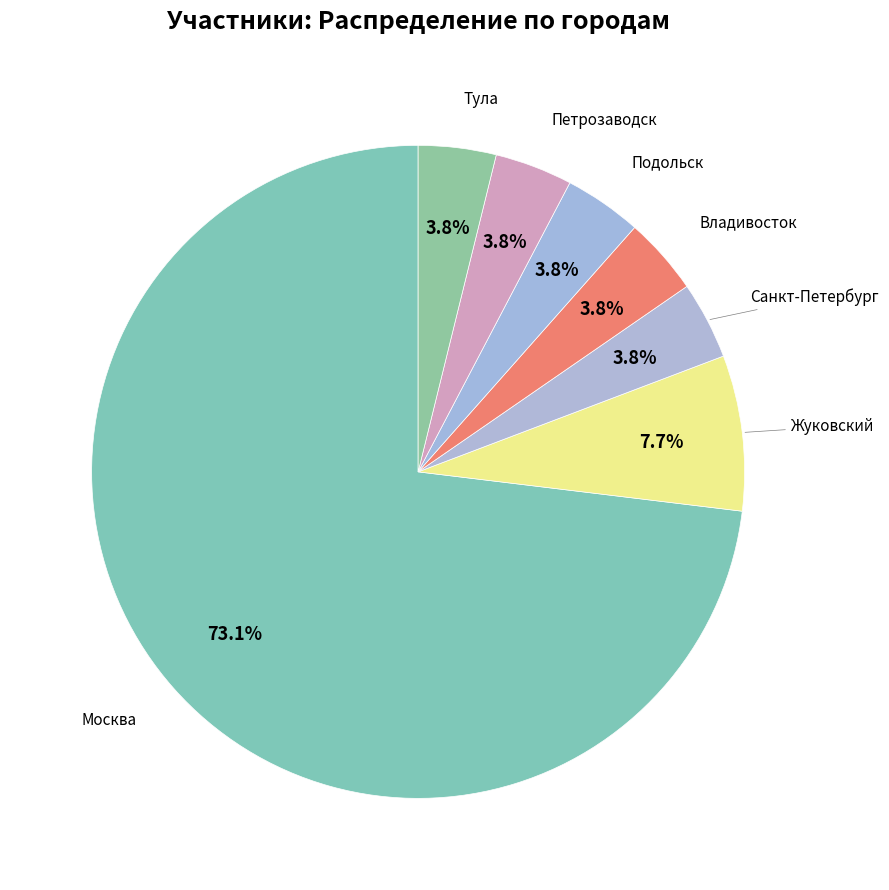

Count the number of slices in the pie.

7